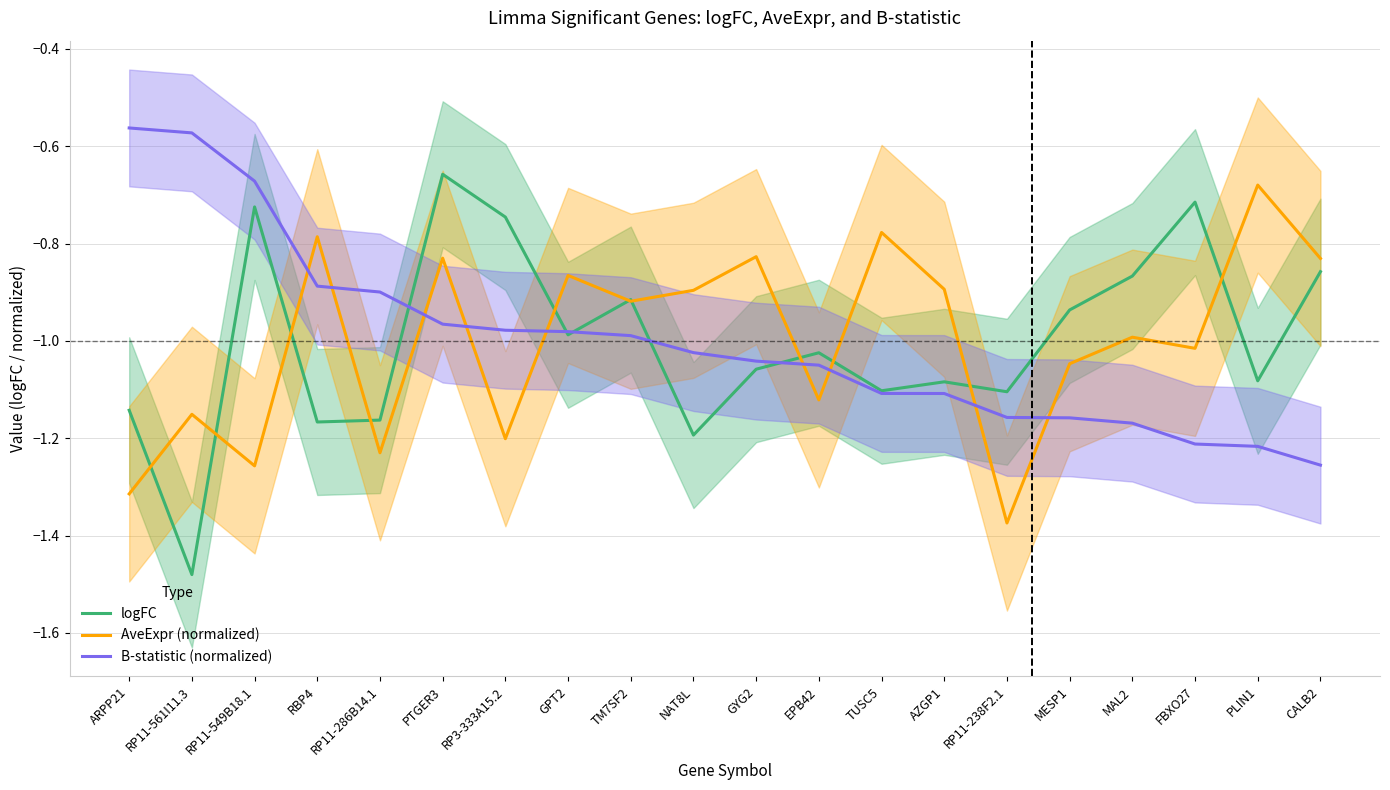

How many data points in B-statistic (normalized) are less than -1?

11